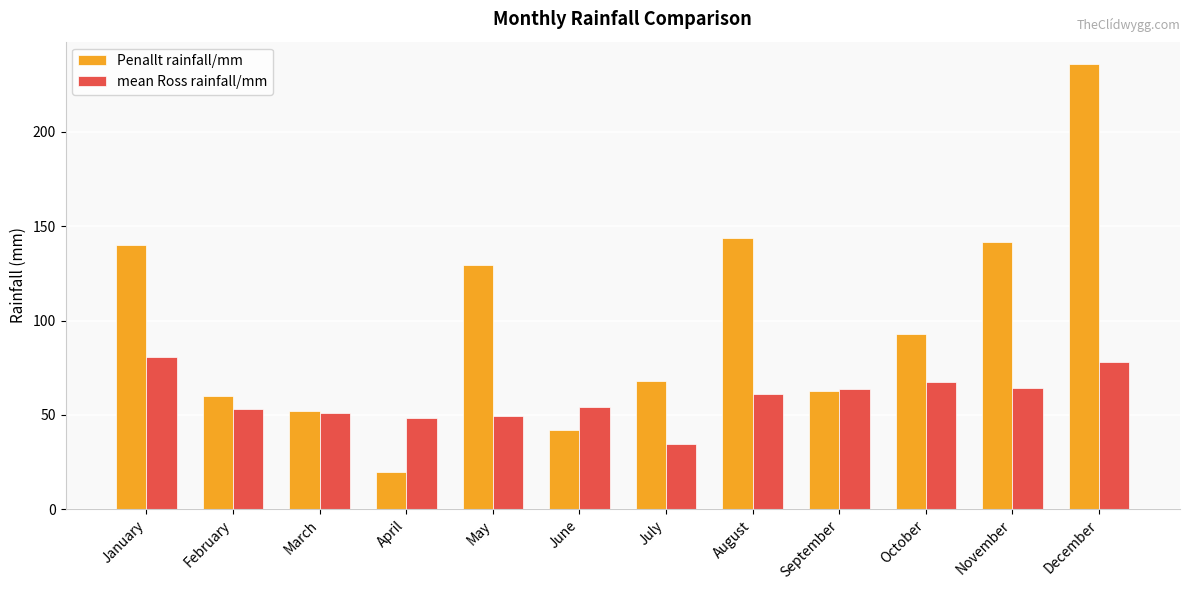

How many bars are there in total?

24